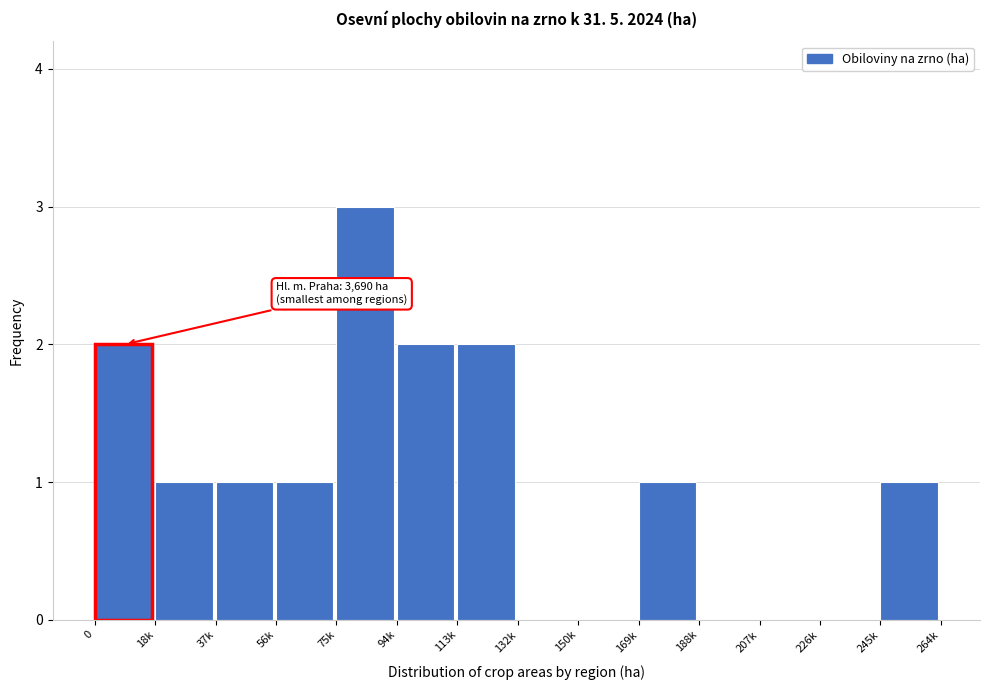

Reading left to right, extract all data points from this chart.

0=2	18k=1	37k=1	56k=1	75k=3	94k=2	113k=2	132k=0	150k=0	169k=1	188k=0	207k=0	226k=0	245k=1